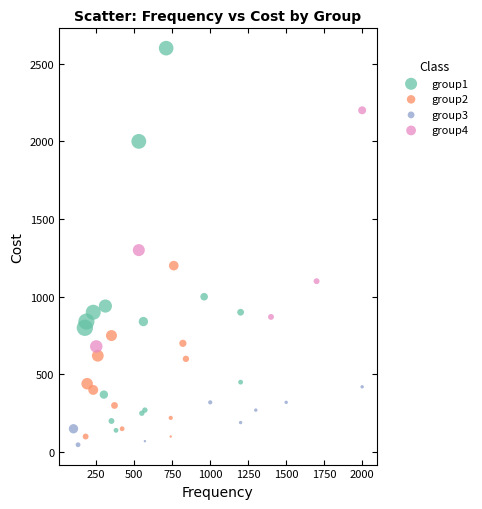

Which series has the largest Y range (max minus min)?

group1